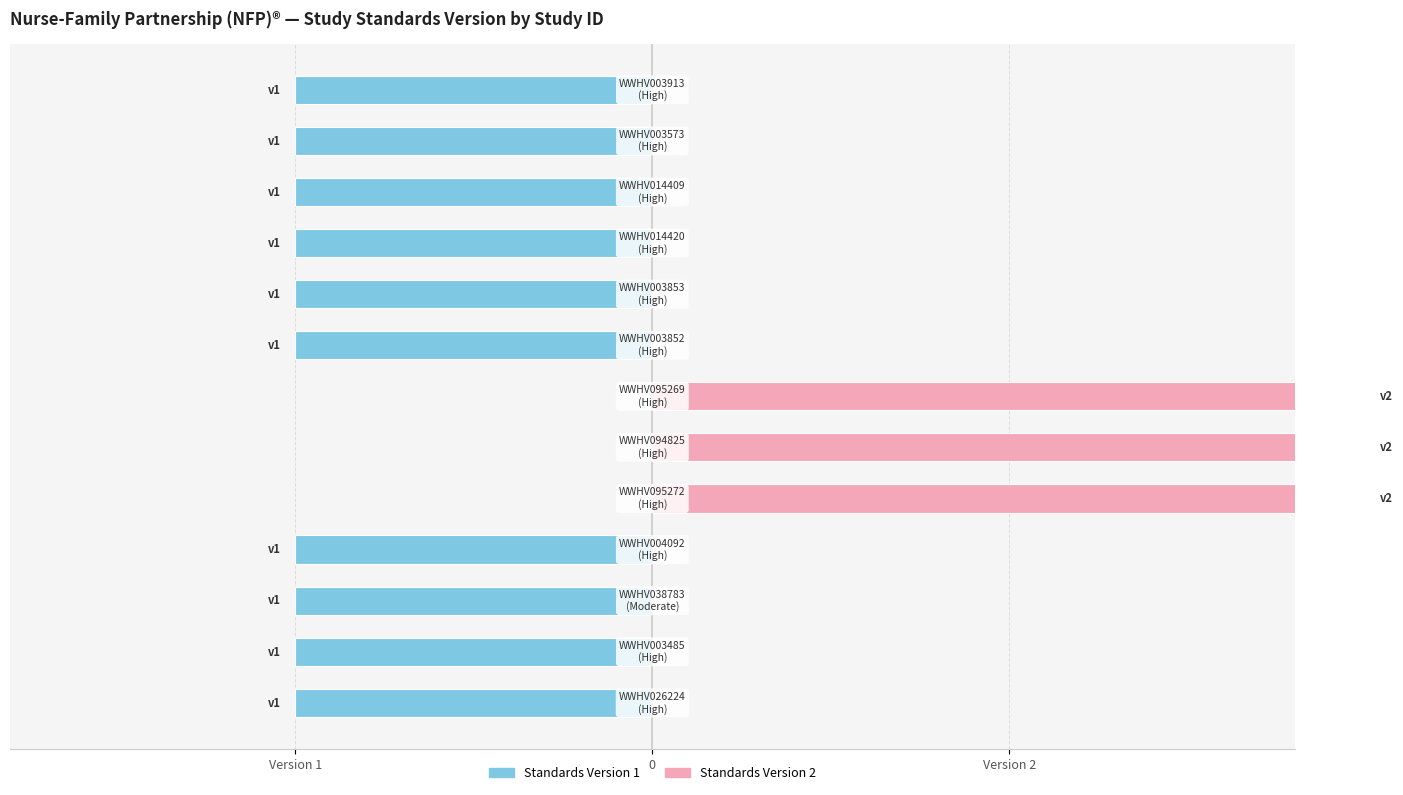

Is it true that Standards Version 2 equals 0 at 0?

True